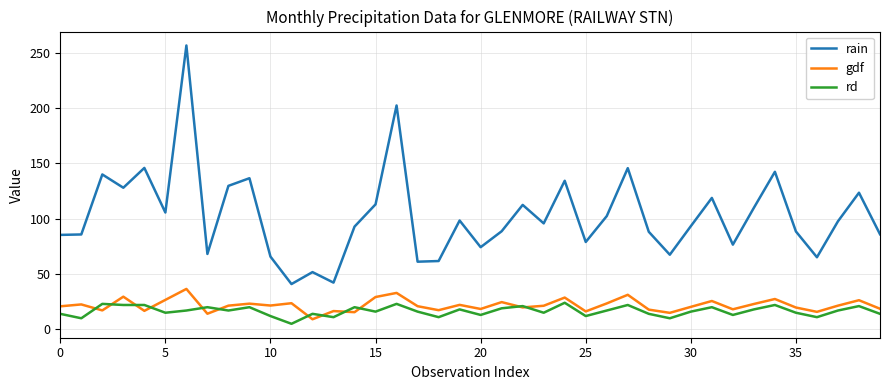

Which series has the widest spread of values?

rain